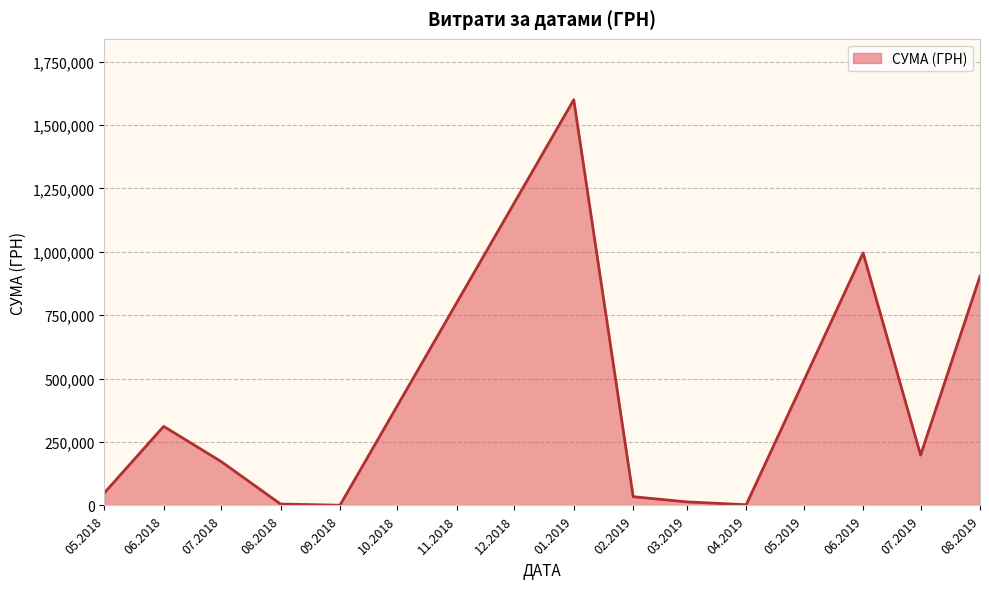

The value at 07.2018 is 44519.6. True or false?

False